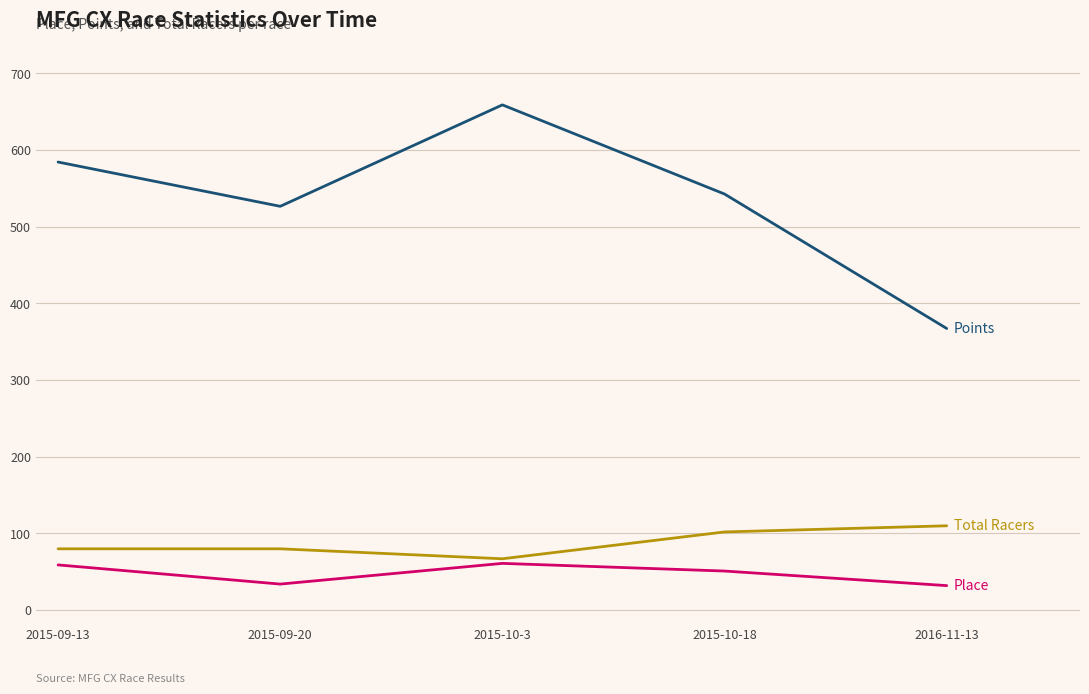

What is the total value across all series at 2015-09-13?

723.4